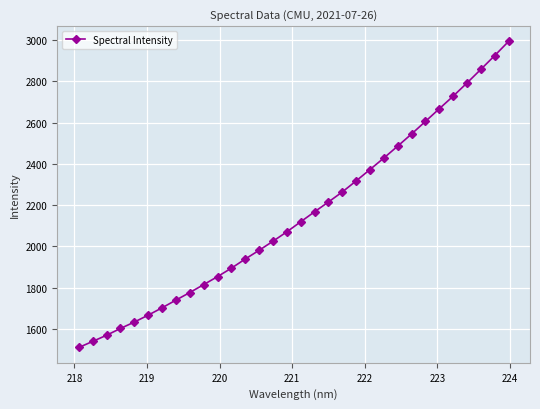

What is the difference between the second highest and minimum values?

1416.4